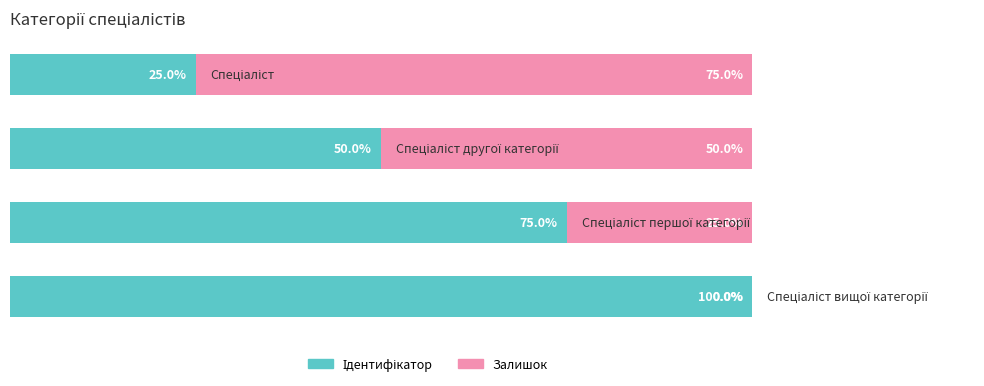

List the series in order of their overall mean, lowest first.

Залишок, Ідентифікатор